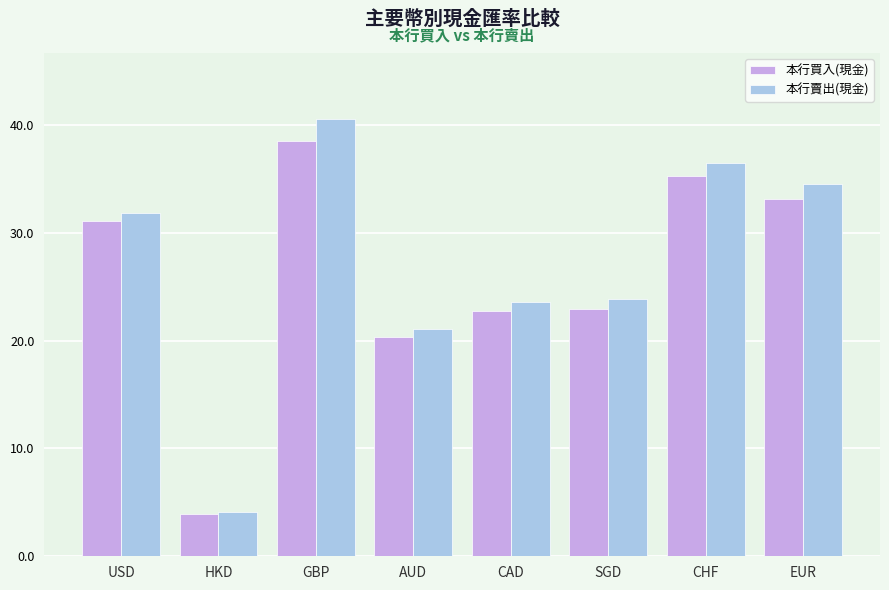

Between SGD and CHF, which series saw the biggest shift?

本行賣出(現金)